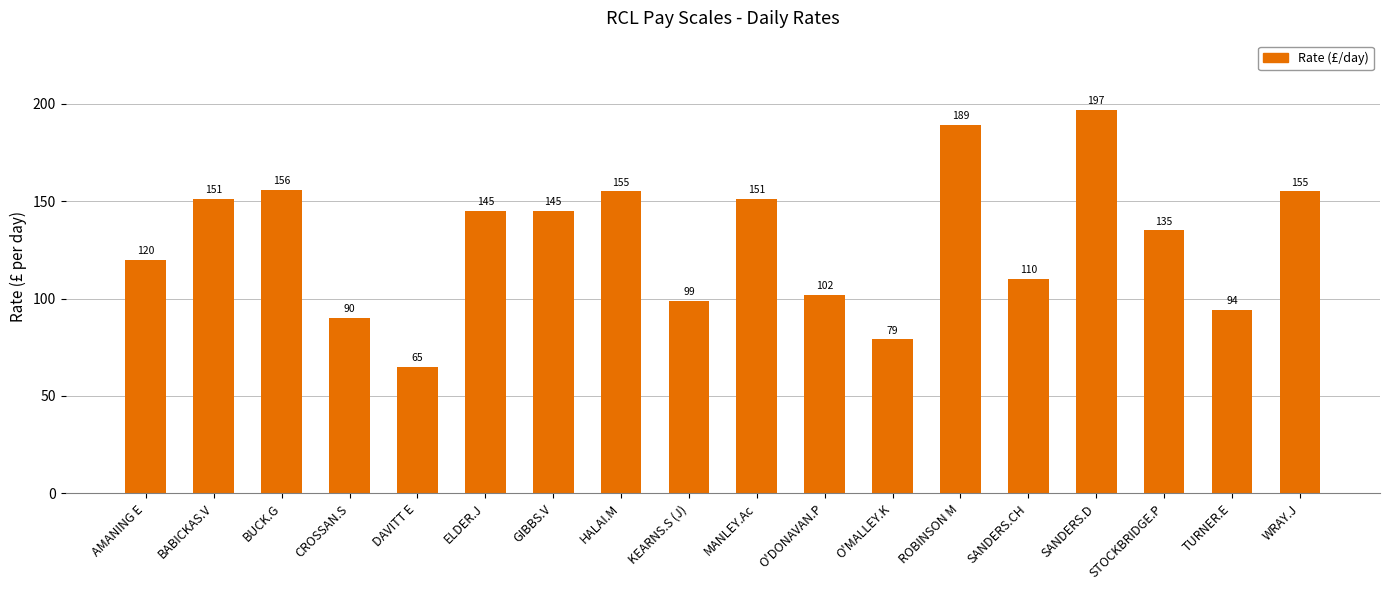

The value at WRAY.J is 101. True or false?

False